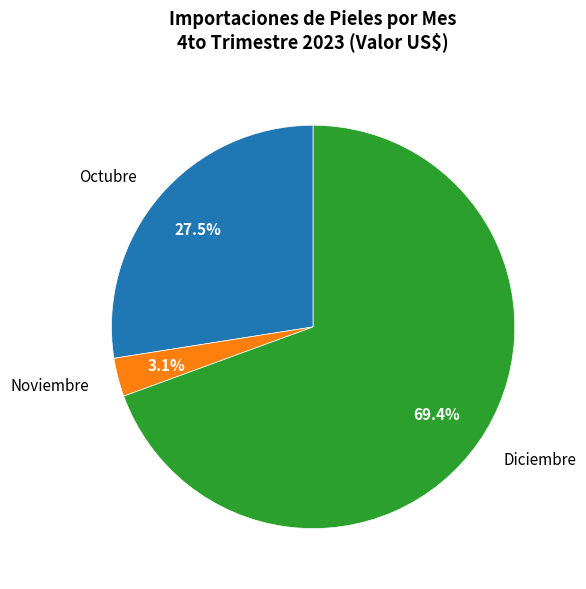

Is it true that Diciembre is 69% of the pie?

True